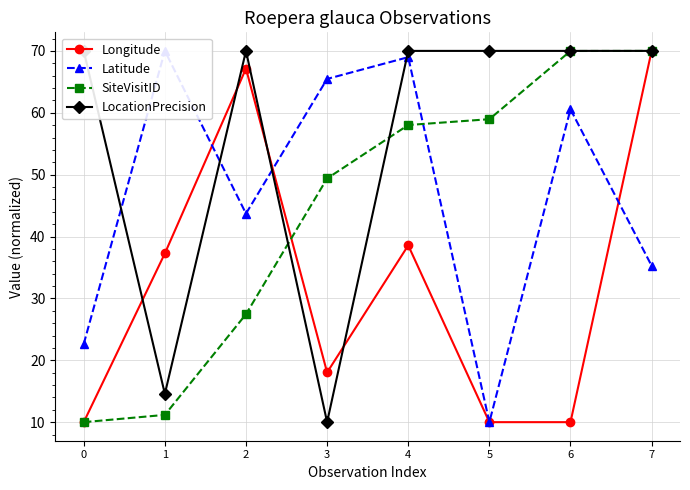

How many series are shown in this chart?

4